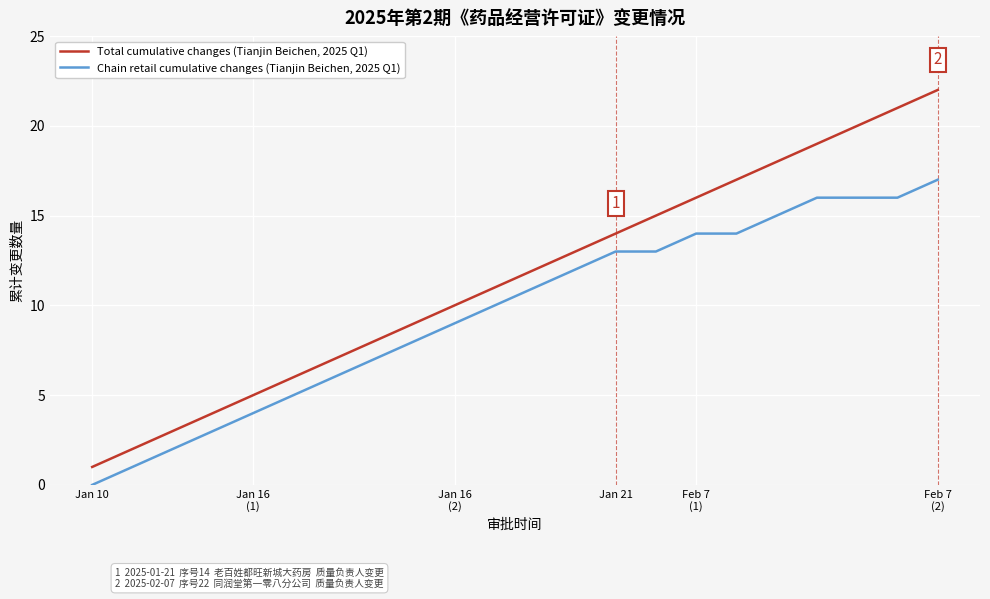

Which series has the widest spread of values?

Total cumulative changes (Tianjin Beichen, 2025 Q1)